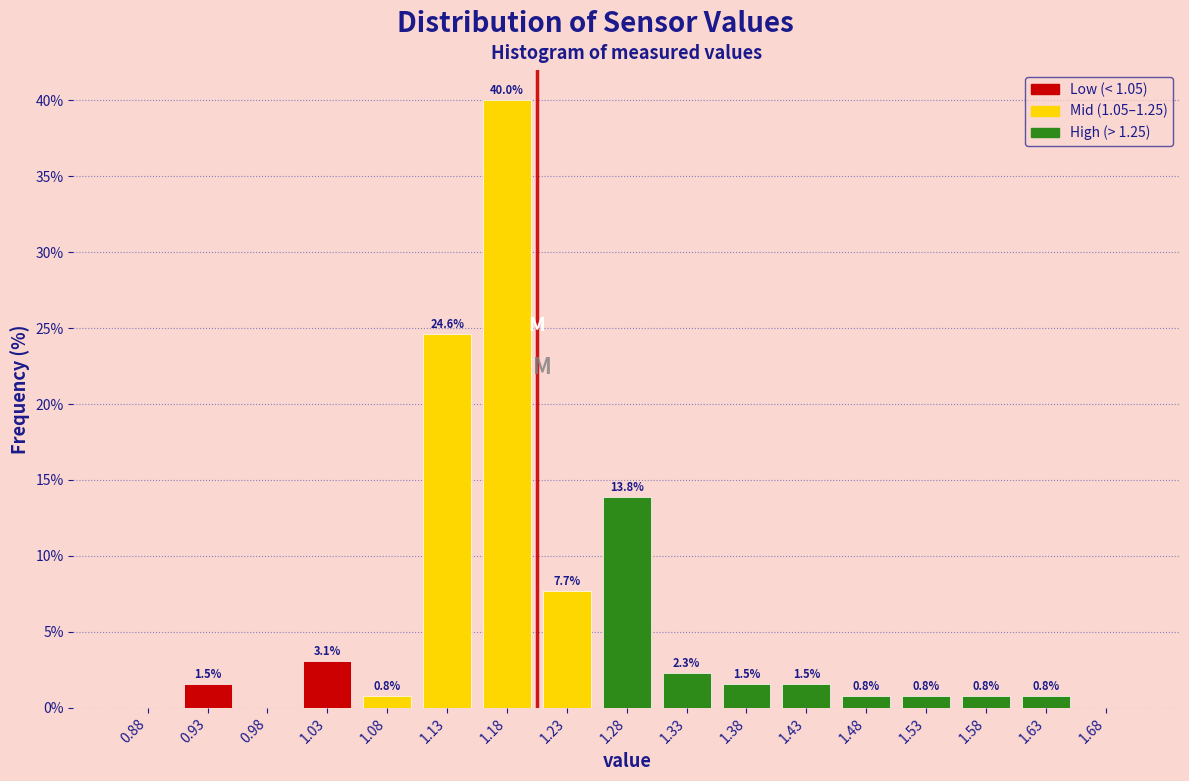

Over which range of the x-axis is the bar tallest?

1.15 to 1.20